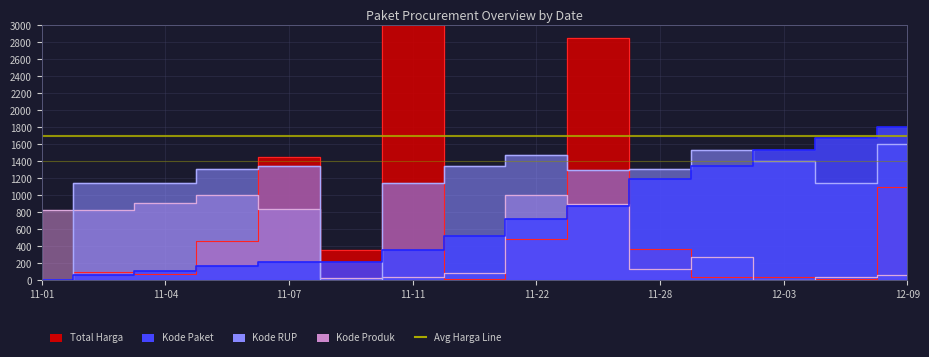

Which label corresponds to the largest value in the chart?

11-11